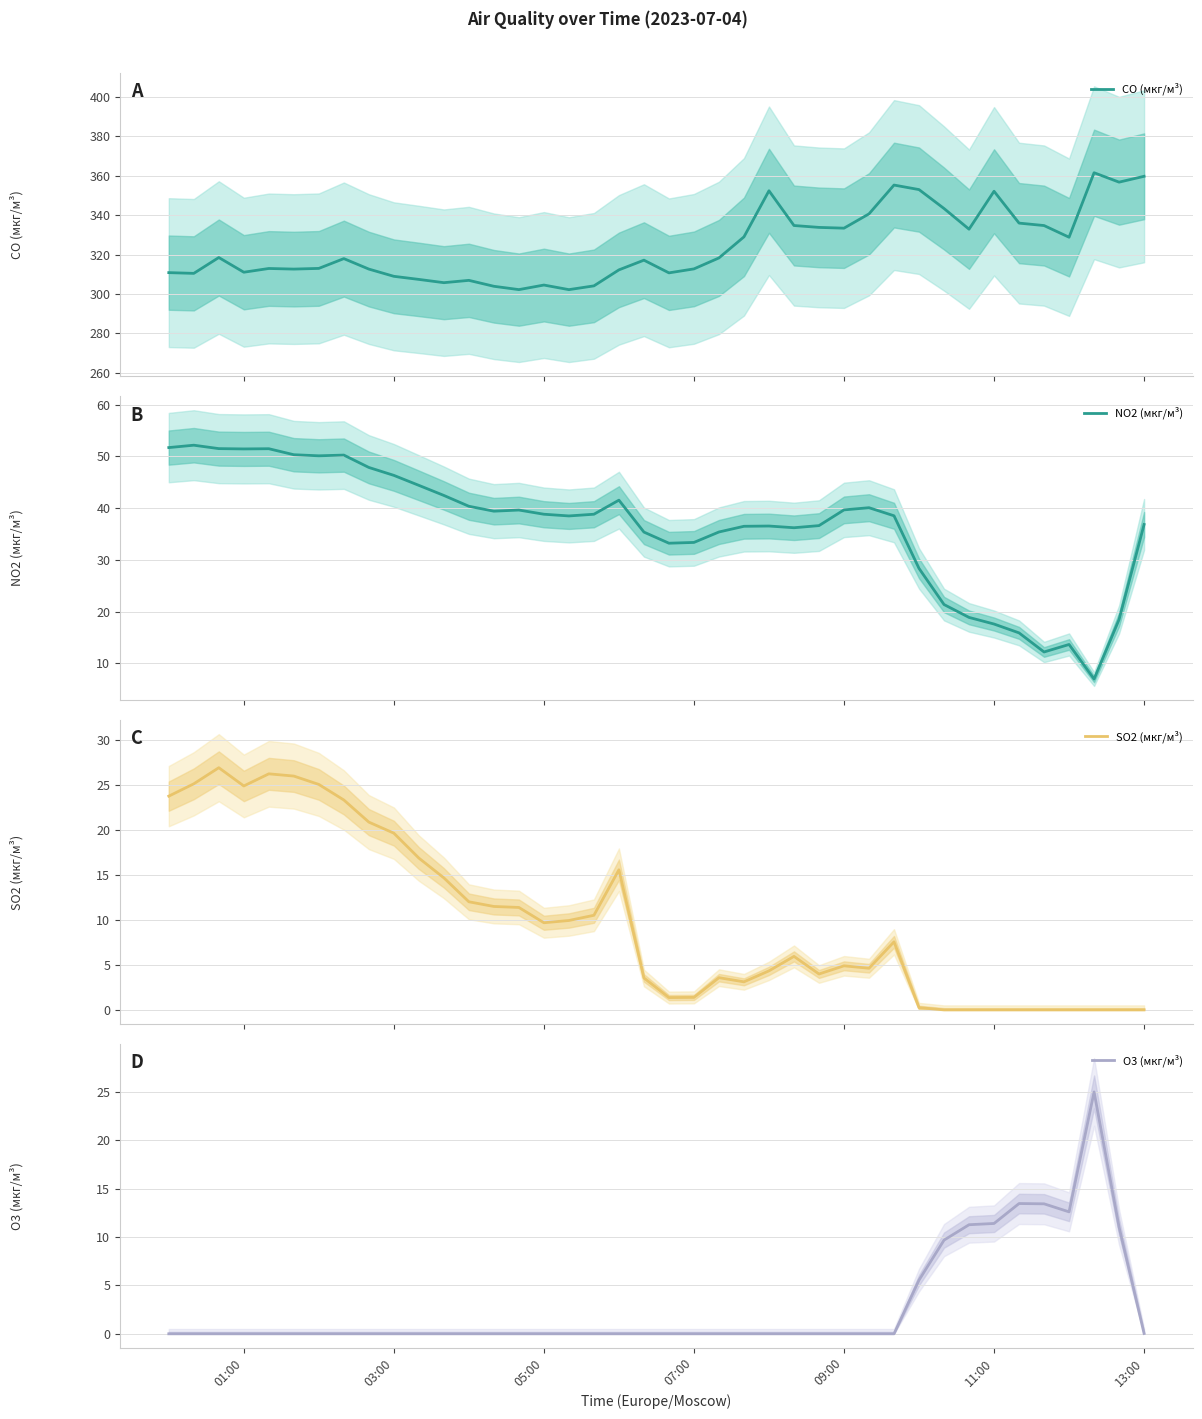

Is it true that O3 (мкг/м³) equals 3.9 at 11:00?

False